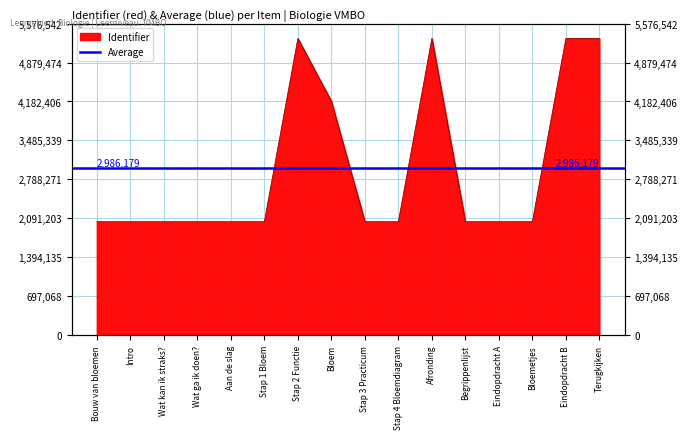

How many interior local peaks (higher than both neighbors) does the data have?

2